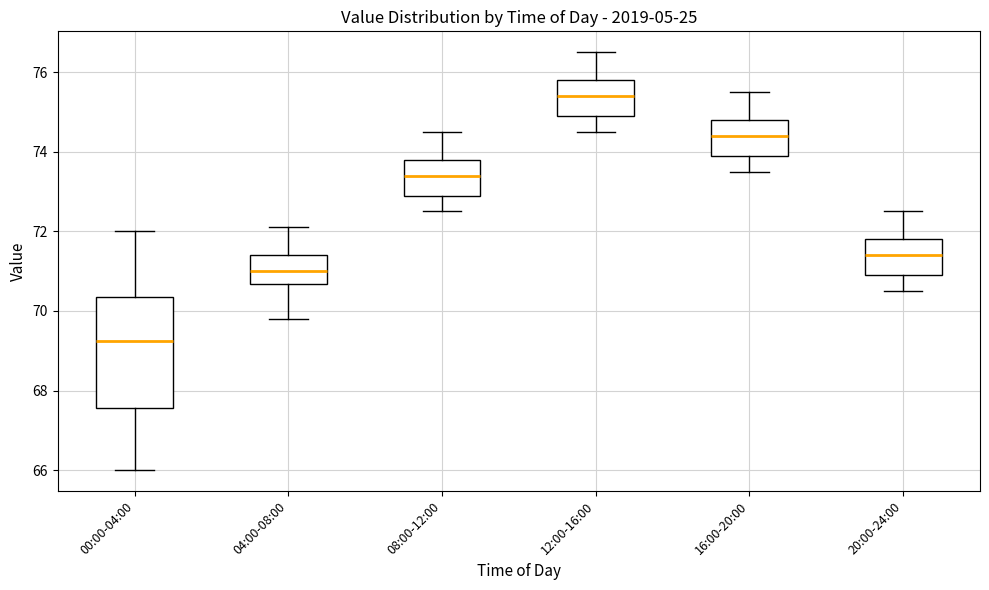

Which box has the highest median line?

12:00-16:00